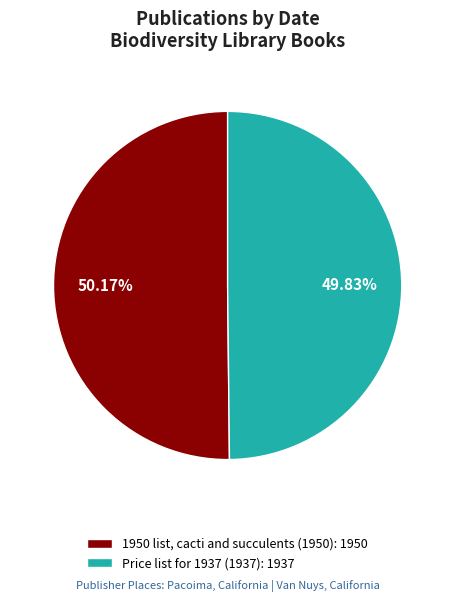

True or false: Price list for 1937 (1937) accounts for 40% of the total.

False